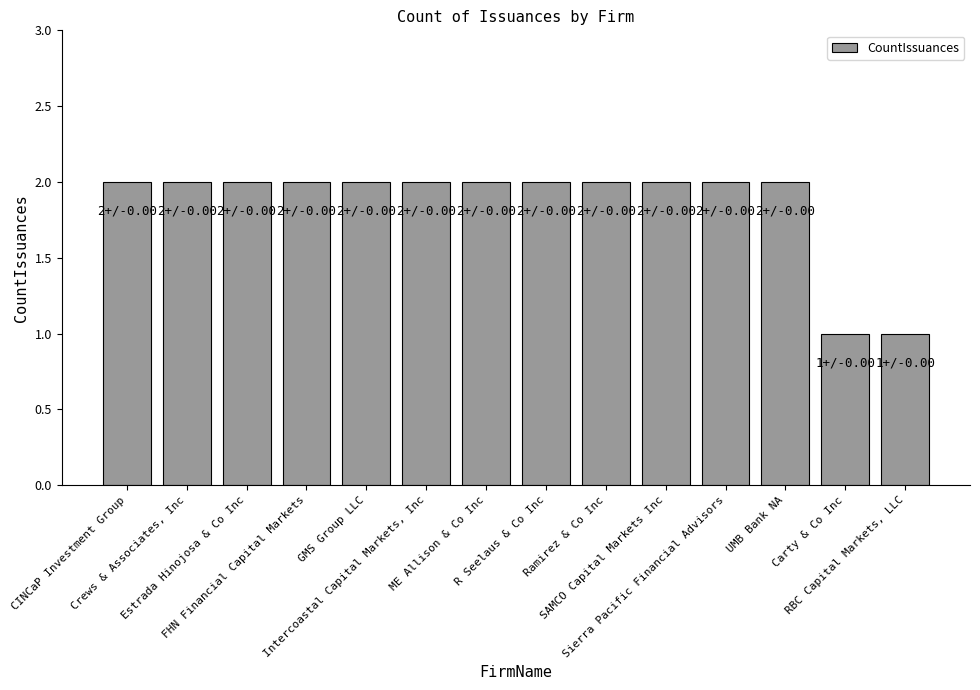

What is the sum of the values at Crews & Associates, Inc and ME Allison & Co Inc?

4